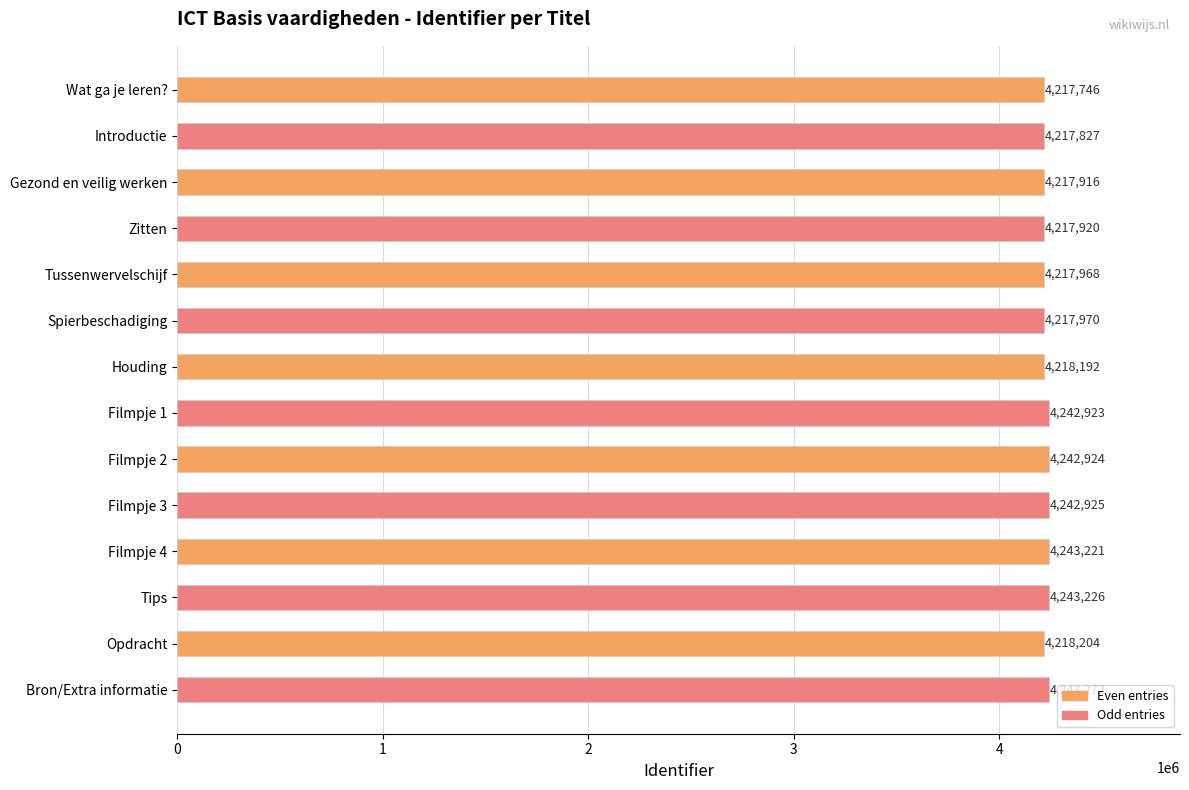

How many bars are there in total?

14